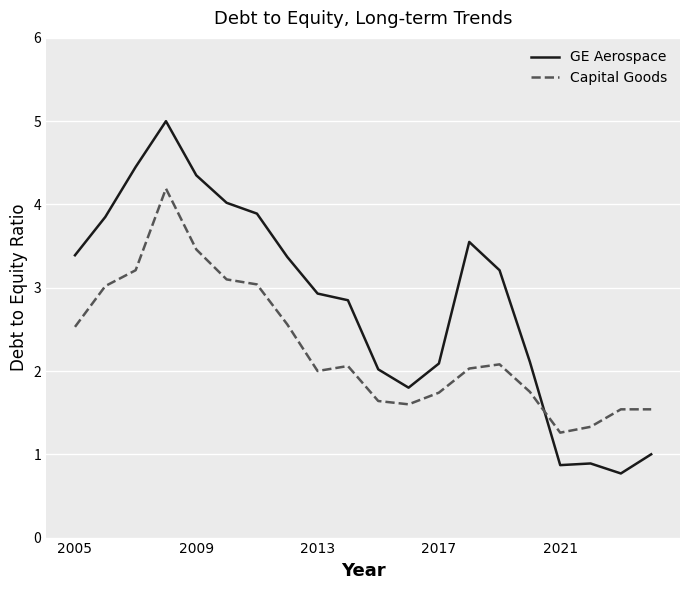

True or false: Capital Goods and GE Aerospace cross at least once.

True